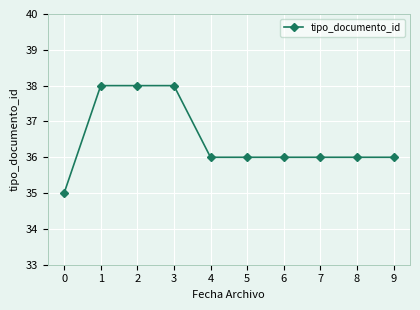

What is the value of the 1st point from the left?

35